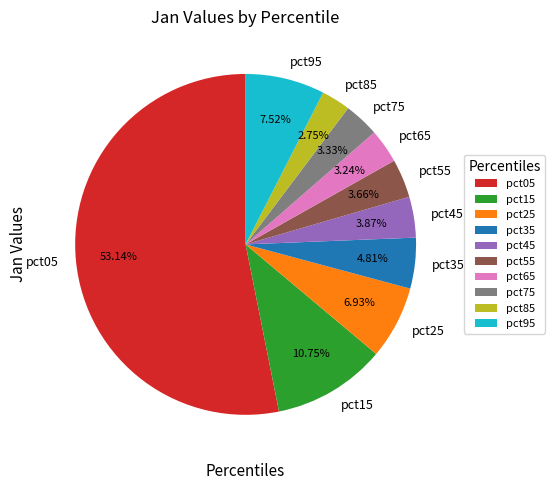

Does pct05 represent more than half of the total?

Yes